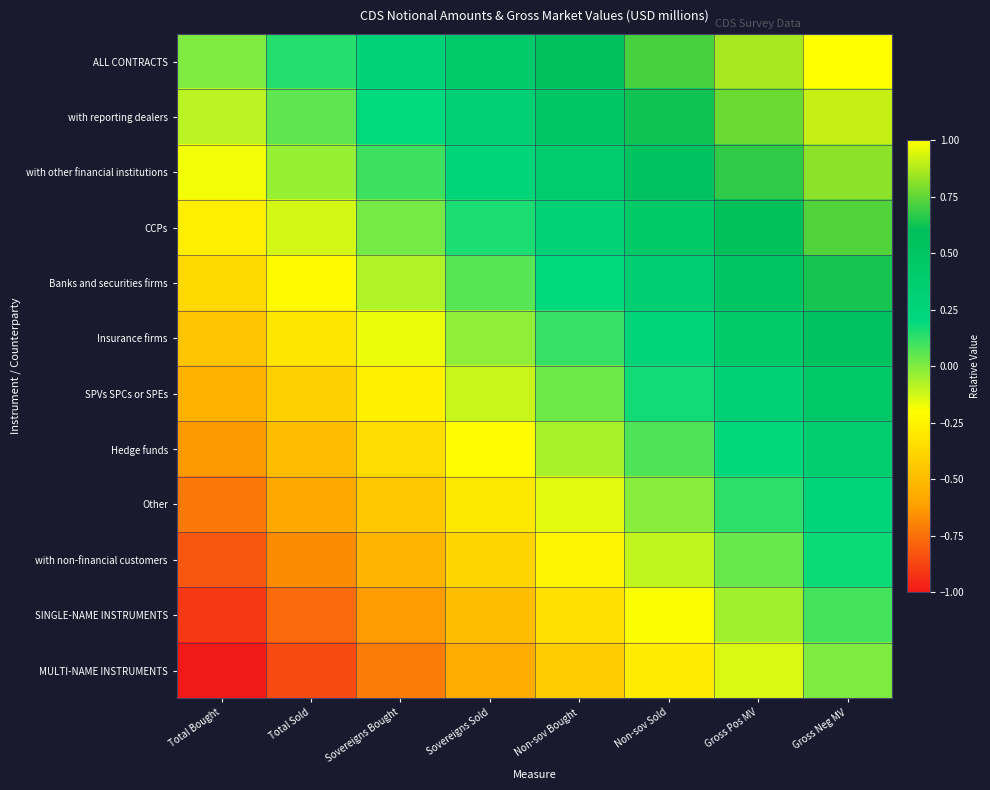

What is the spread (max minus min) of values at Total Bought?

1.0